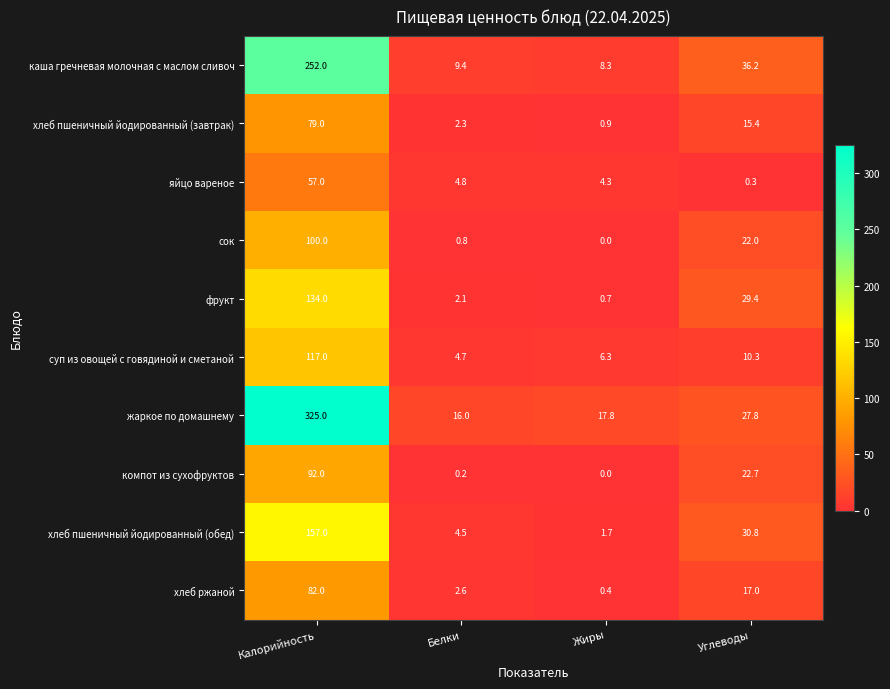

List the labels in order of жаркое по домашнему value, largest first.

Калорийность, Углеводы, Жиры, Белки